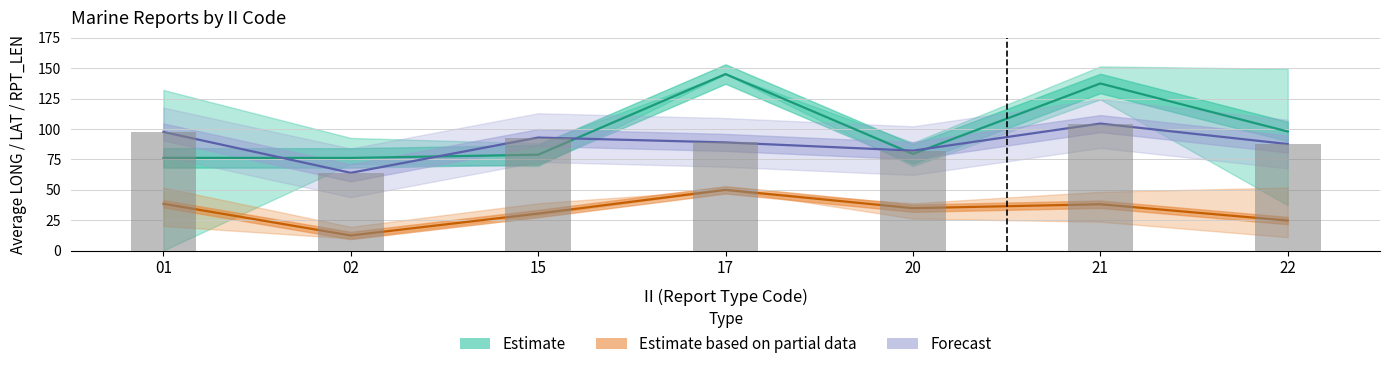

Reading left to right, what are all the values shown in this chart?

Estimate (Avg LONG): 01=76.3	02=76.2	15=78.9	17=145.2	20=79.5	21=137.5	22=98.0
Estimate based on partial data (Avg LAT): 01=38.6	02=12.5	15=30.5	17=50.0	20=34.9	21=38.2	22=24.7
Forecast (Avg RPT_LEN): 01=97.6	02=64.0	15=93.0	17=89.0	20=82.2	21=104.5	22=87.7